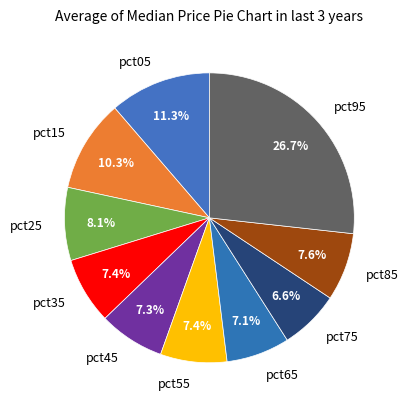

Combined, do pct85 and pct35 account for over 50%?

No